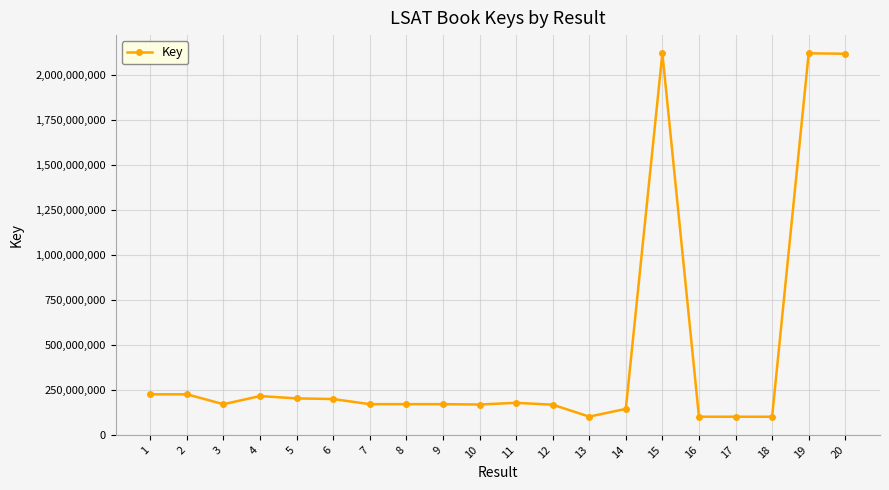

Between 14 and 7, which is larger?

7